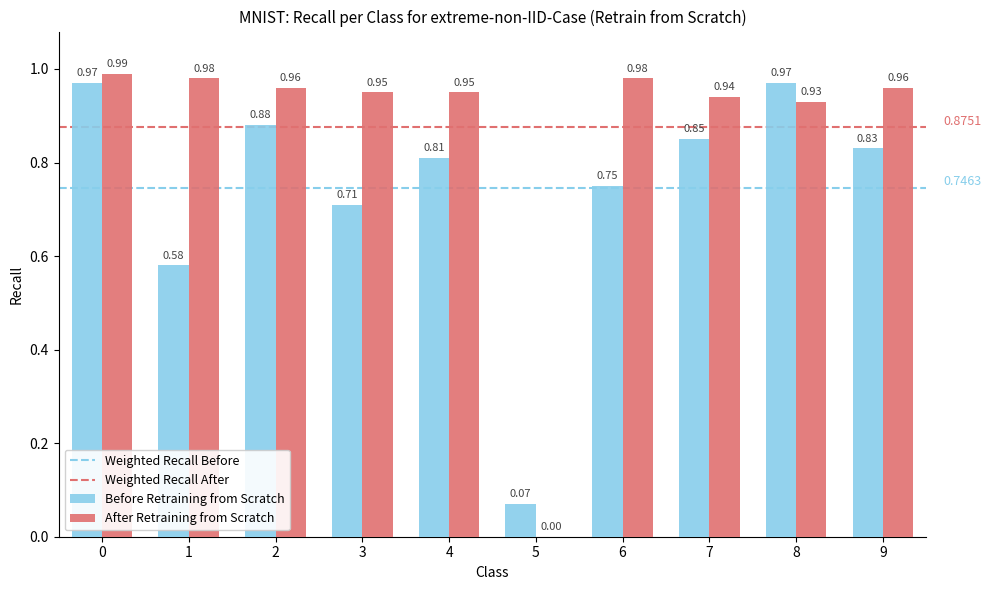

What is the sum of all After Retraining from Scratch values?

8.6